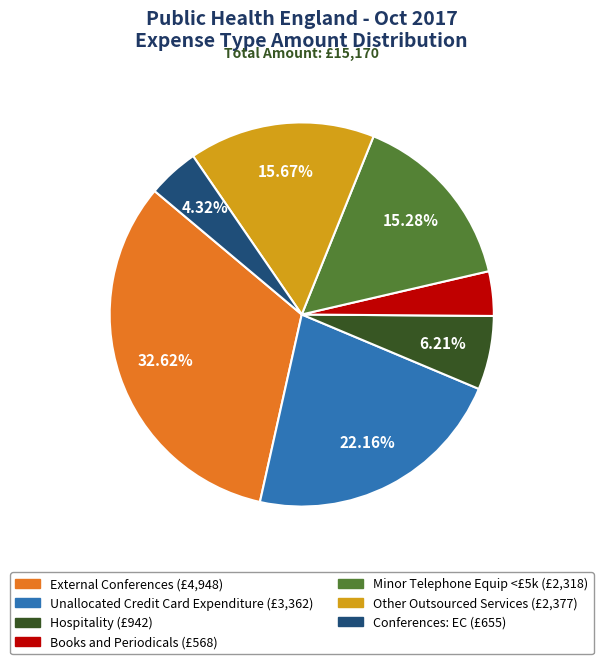

Approximately how many times larger is the value at Conferences: EC compared to Books and Periodicals?

1.2